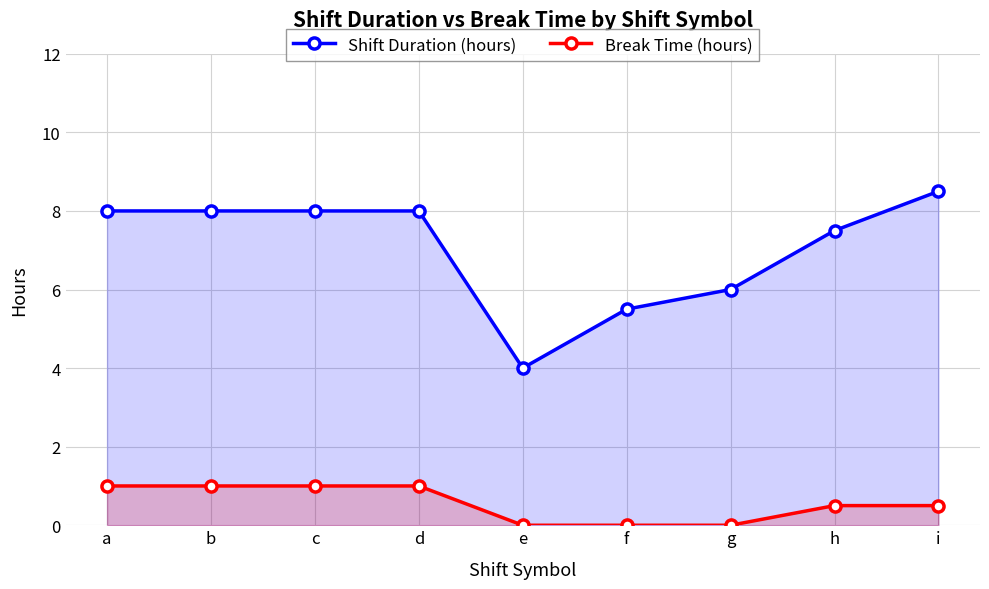

How many lines are shown in the chart?

2